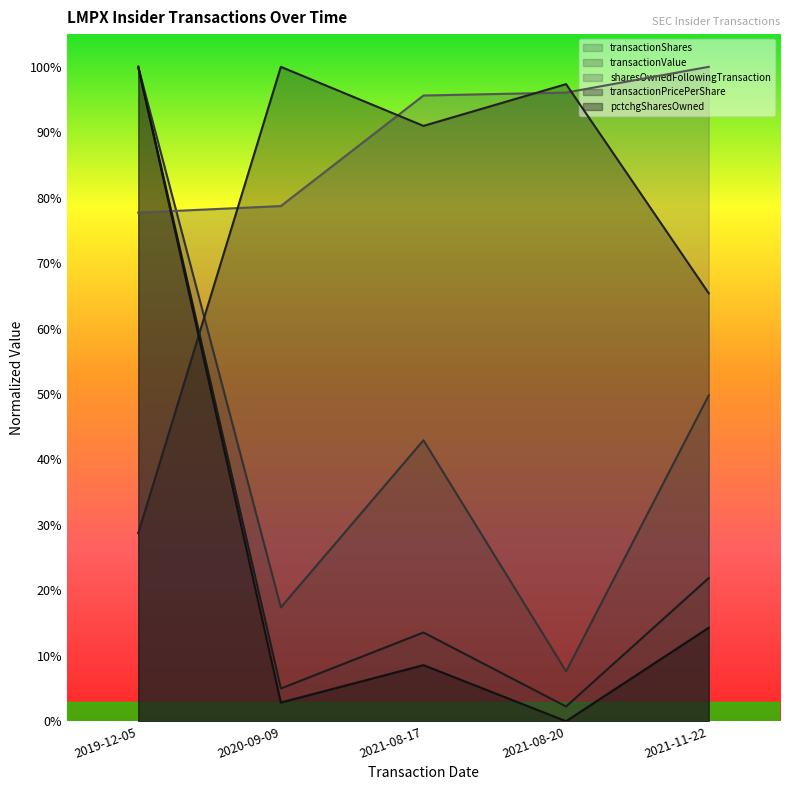

What is the difference between the maximum and minimum values in the pctchgSharesOwned series?

1.0